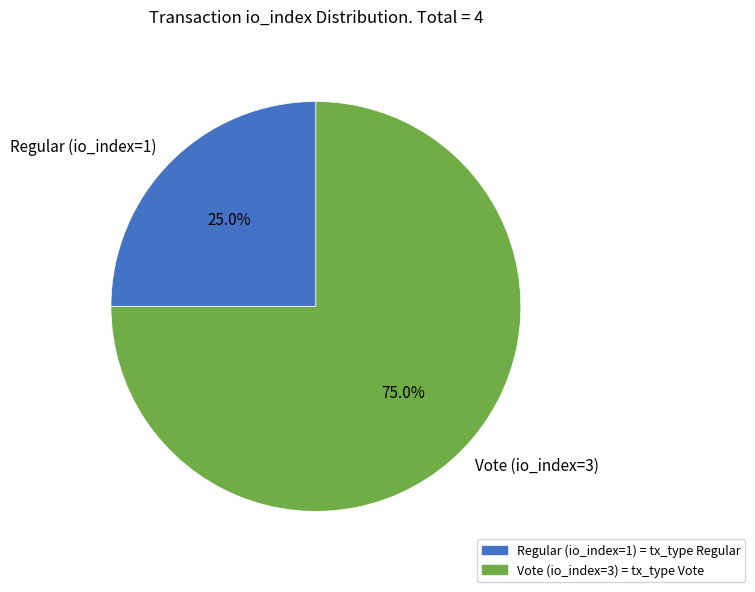

Count the number of slices in the pie.

2